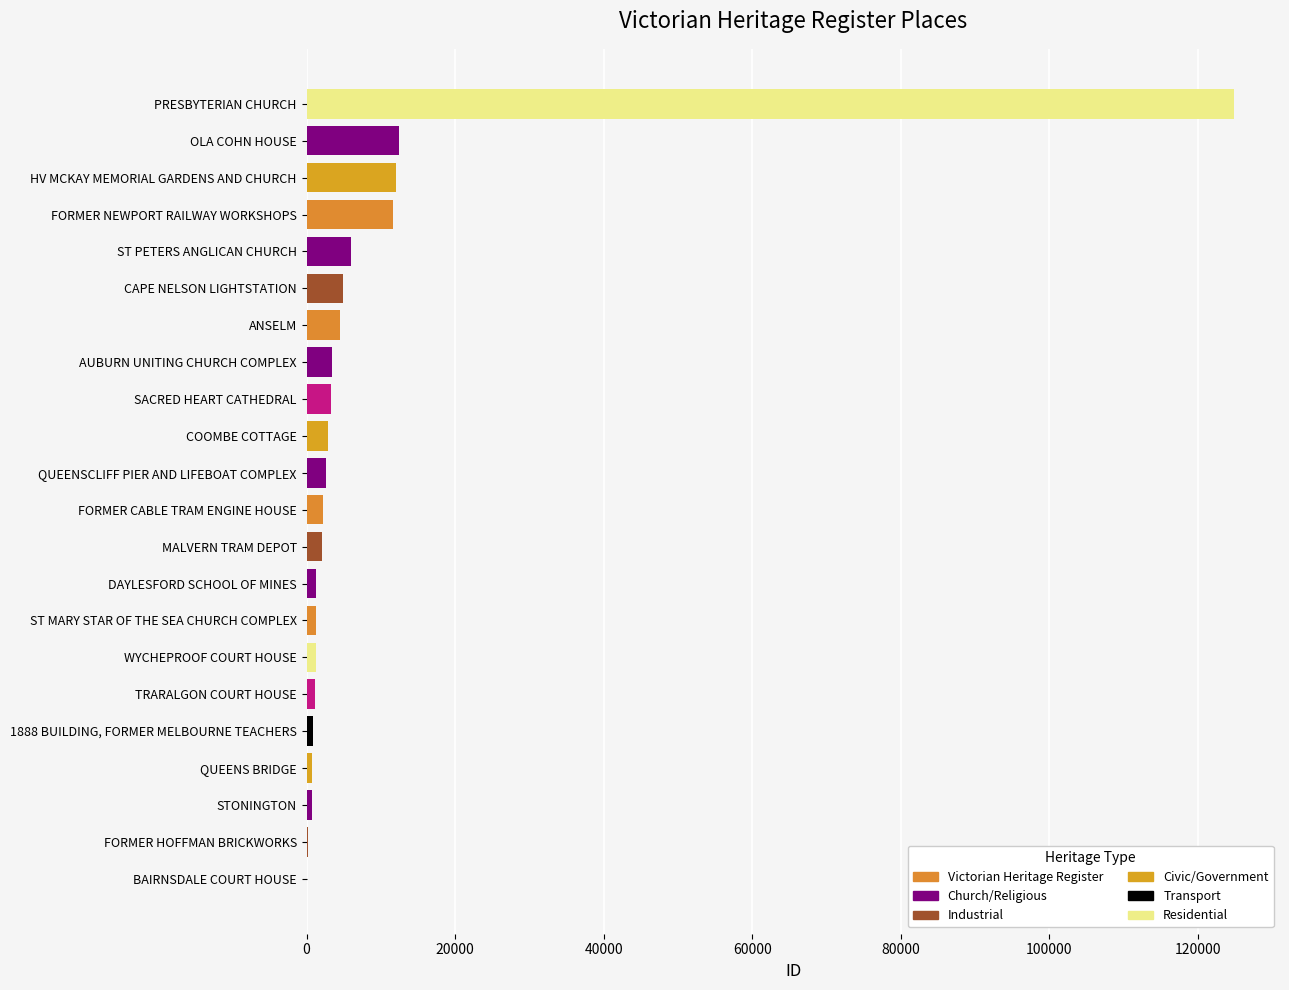

How many series are shown in this chart?

1